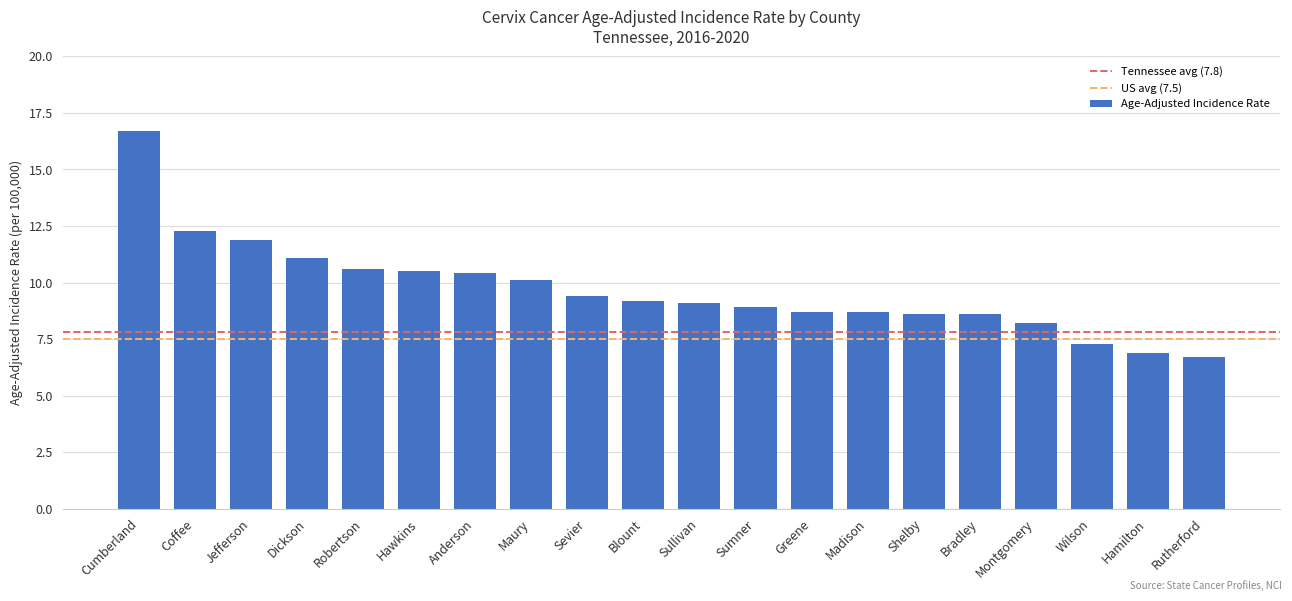

What is the change in value from Wilson to Hamilton?

-0.4